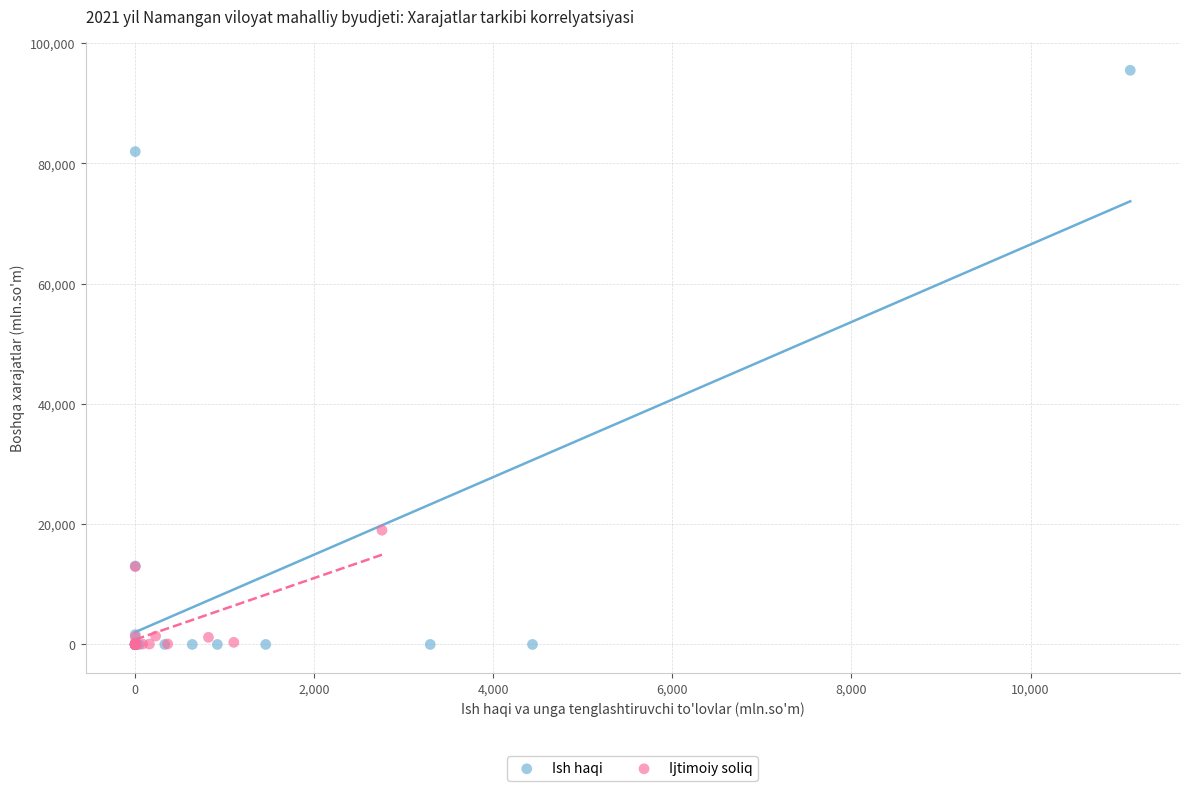

Which series has the largest Y range (max minus min)?

Ish haqi